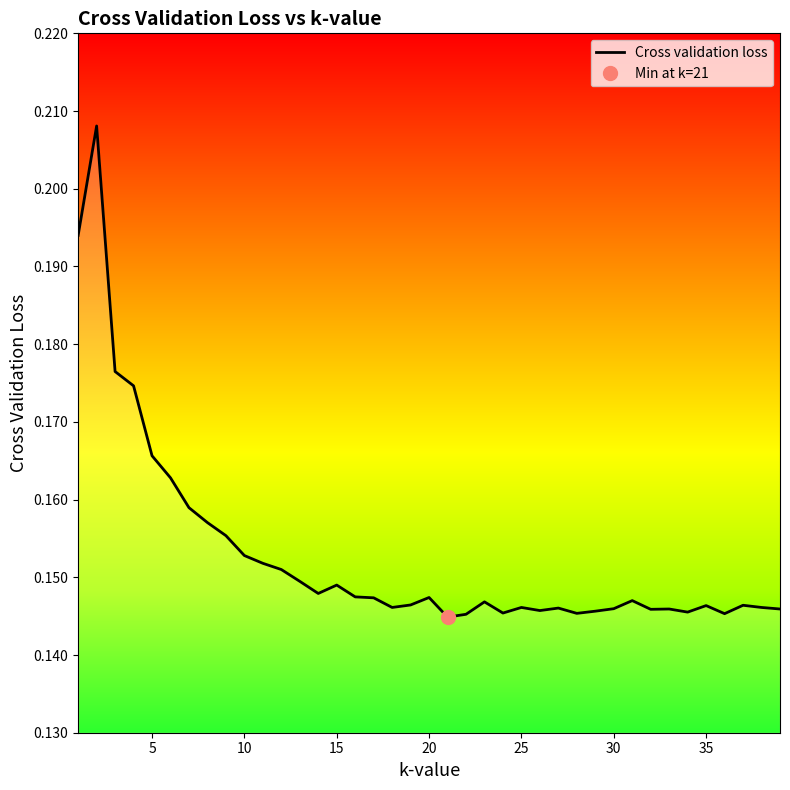

Rank the categories by value from highest to lowest.

2, 1, 3, 4, 5, 6, 7, 8, 9, 10, 11, 12, 13, 15, 14, 16, 20, 17, 31, 23, 19, 37, 35, 18, 25, 38, 27, 30, 33, 39, 32, 26, 29, 34, 24, 28, 36, 22, 21